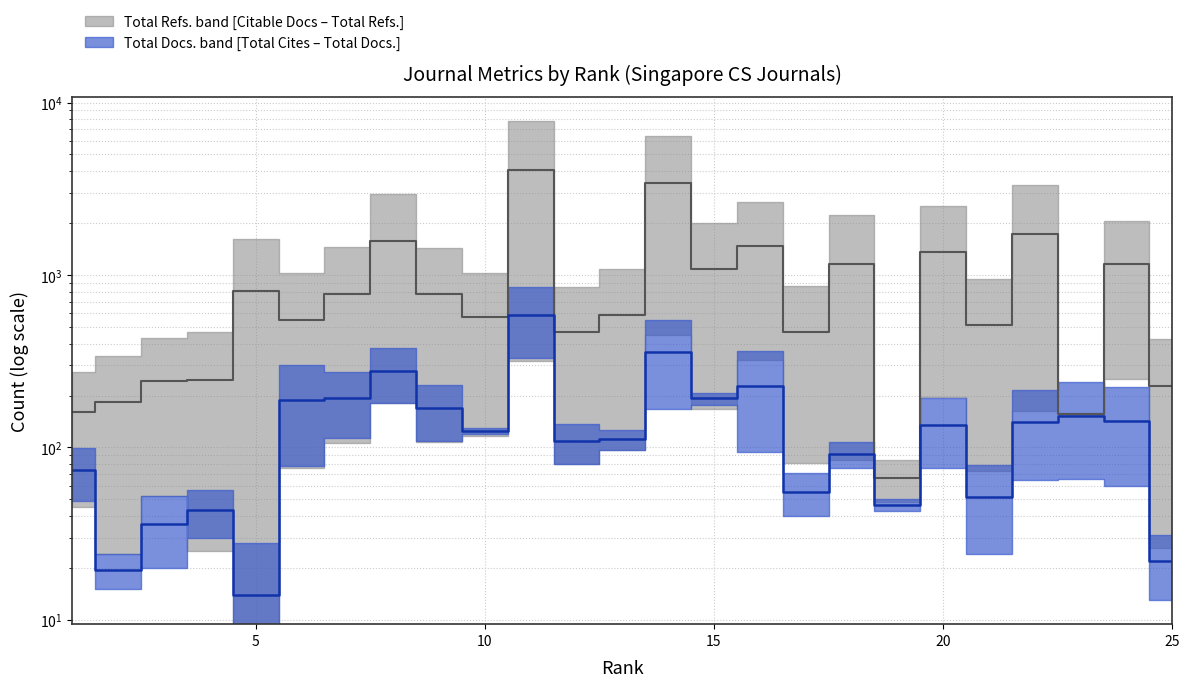

Which series has the widest spread of values?

Total Refs.